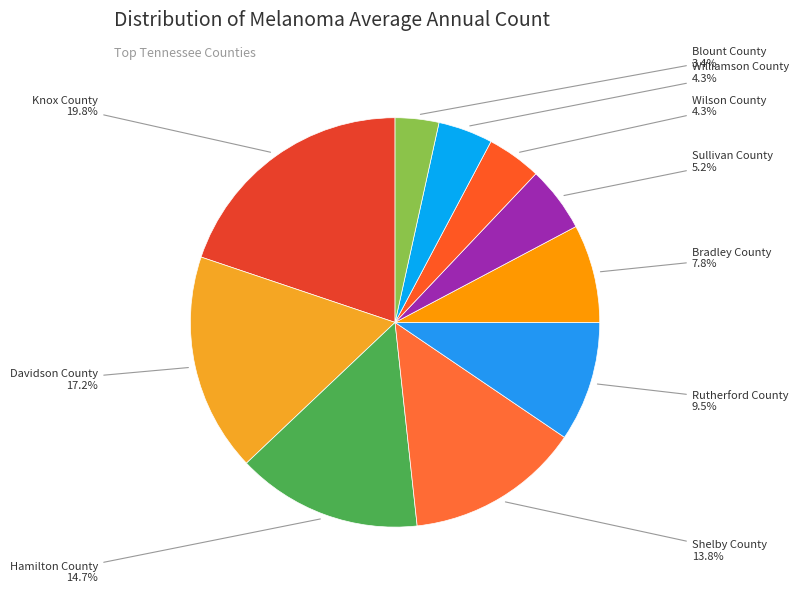

How many slices are in this pie chart?

10